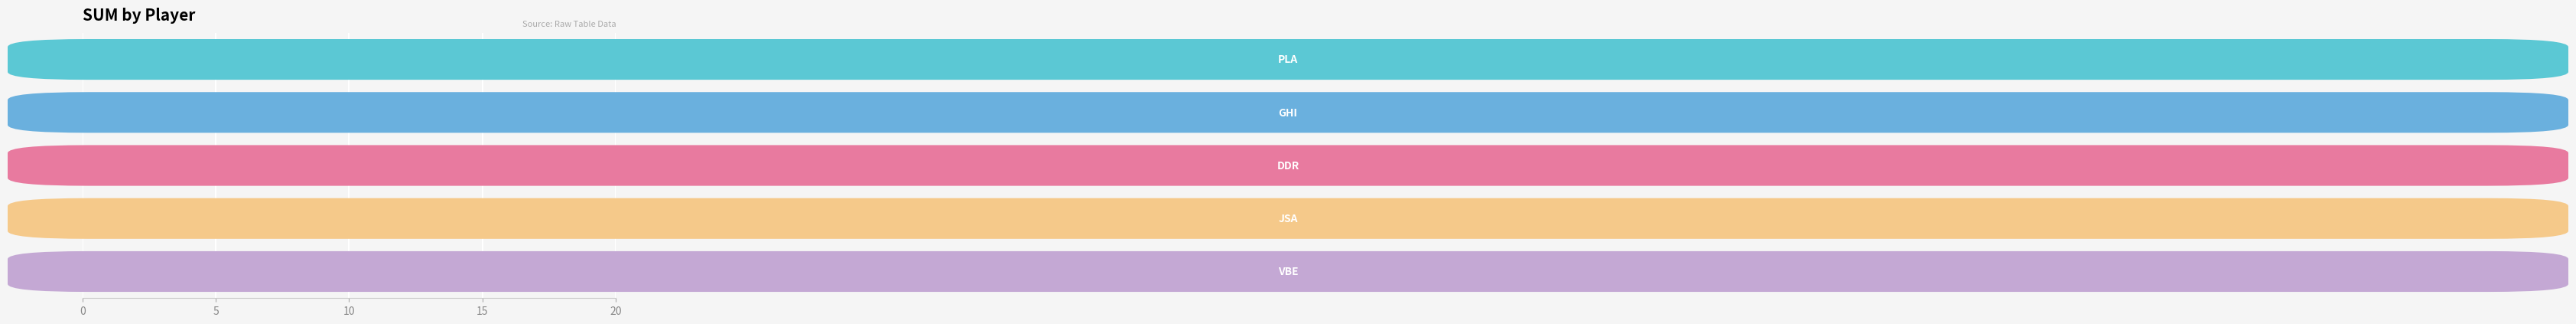

What is the average value?

12